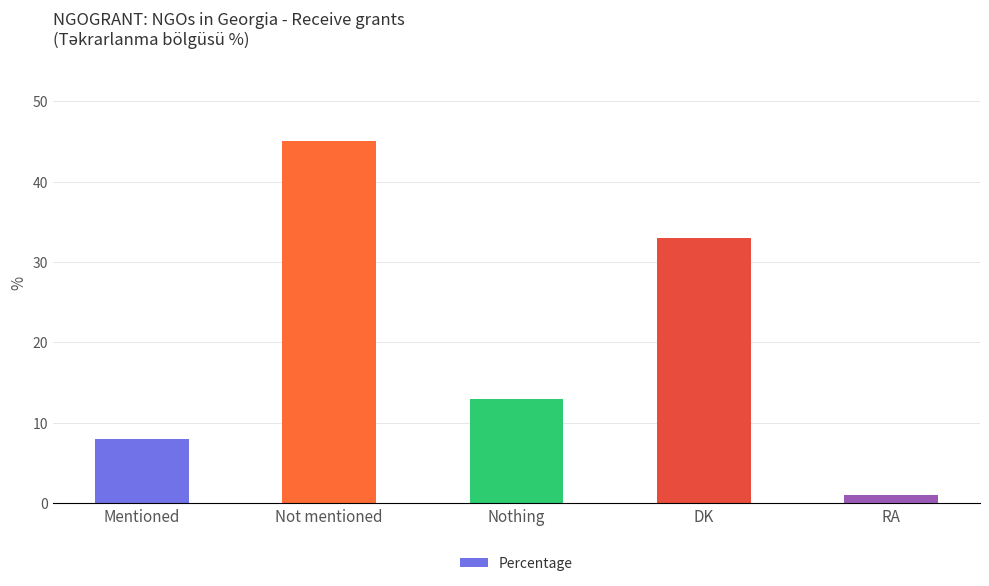

Reading left to right, extract all data points from this chart.

Mentioned=8	Not mentioned=45	Nothing=13	DK=33	RA=1